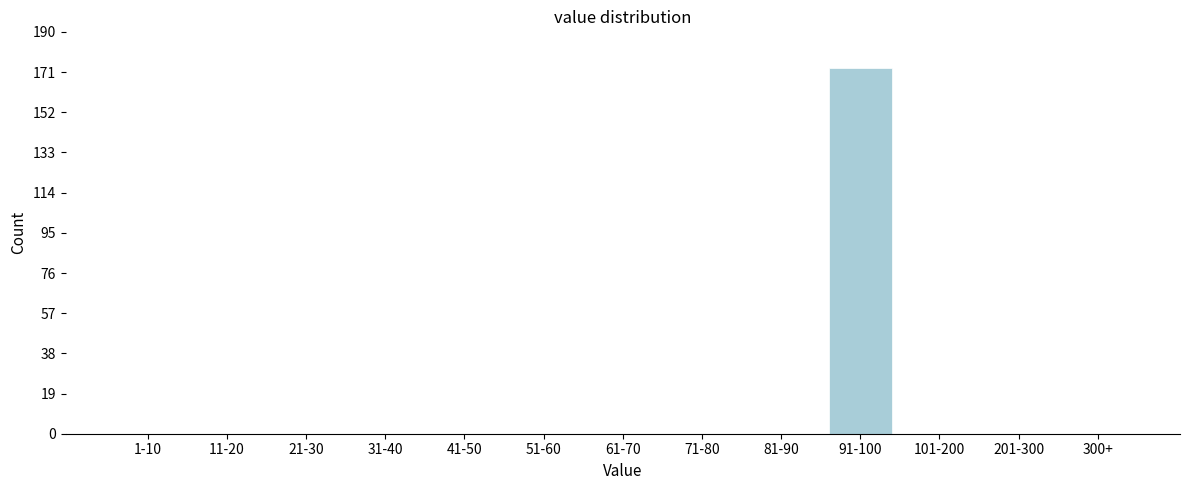

Reading left to right, extract all data points from this chart.

1-10=0	11-20=0	21-30=0	31-40=0	41-50=0	51-60=0	61-70=0	71-80=0	81-90=0	91-100=173	101-200=0	201-300=0	300+=0